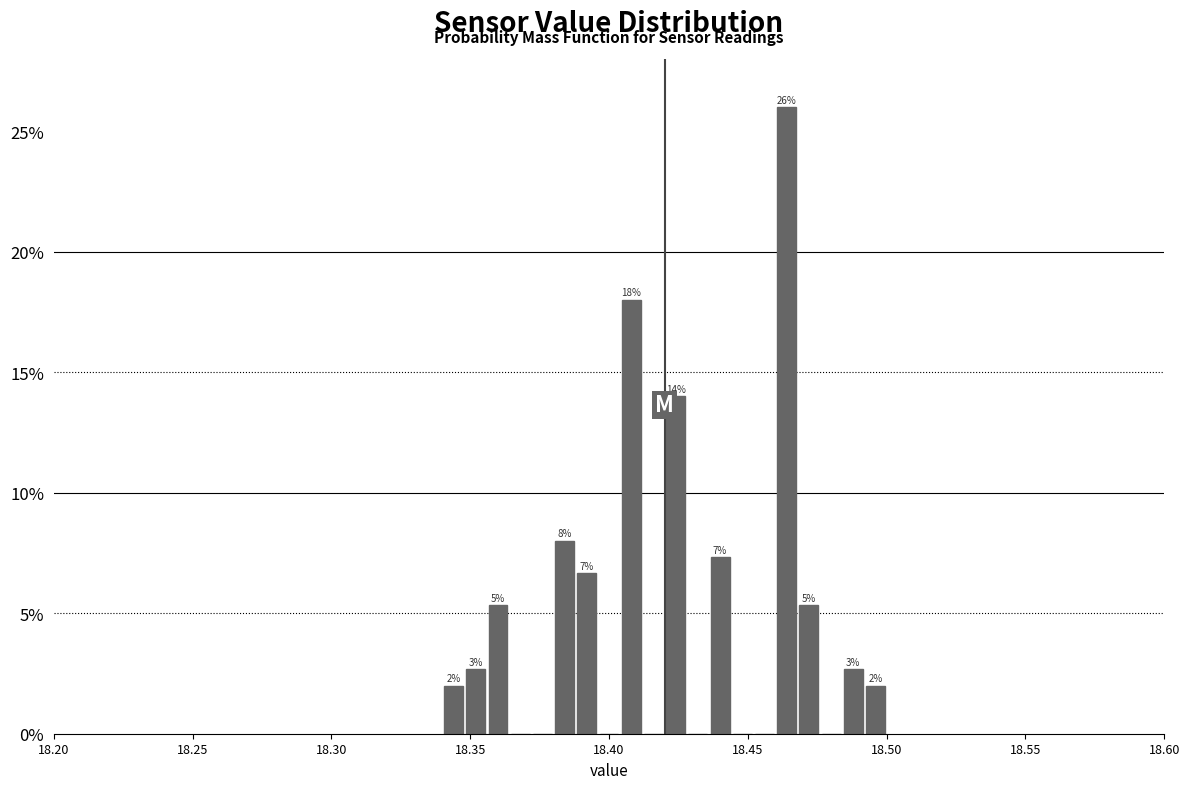

Around what value on the x-axis is the tallest bar? Give the approximate position of its centre, as read against the axis.

18.465